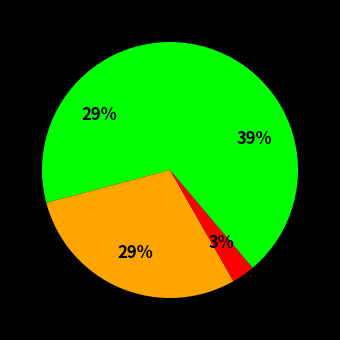

How many segments does this pie chart have?

4